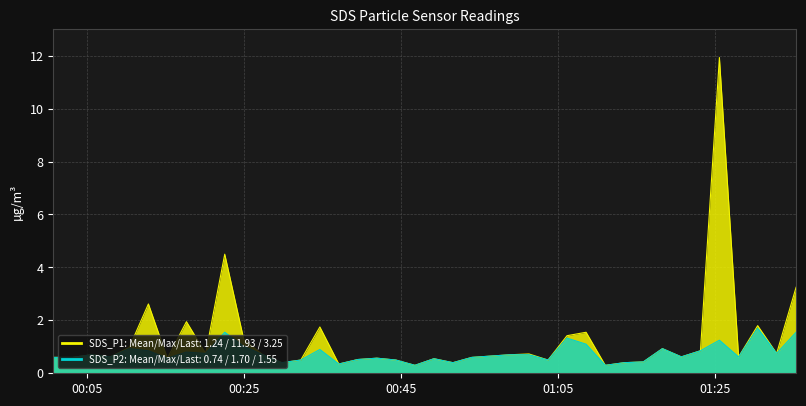

How many lines are shown in the chart?

2